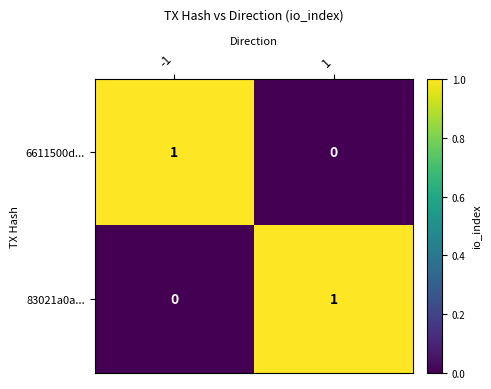

At how many categories does at least one series exceed 0?

2